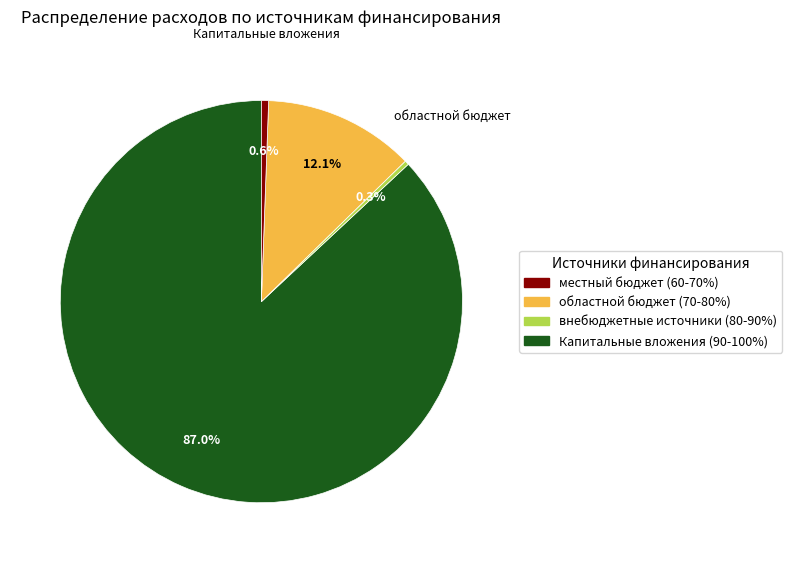

Combined, do местный бюджет and областной бюджет account for over 50%?

Yes